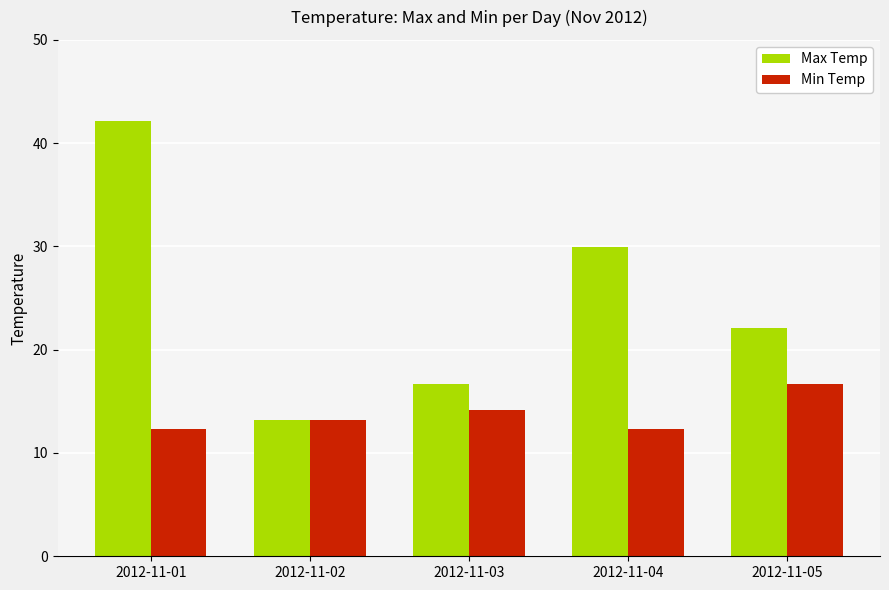

How many groups of bars are there?

5